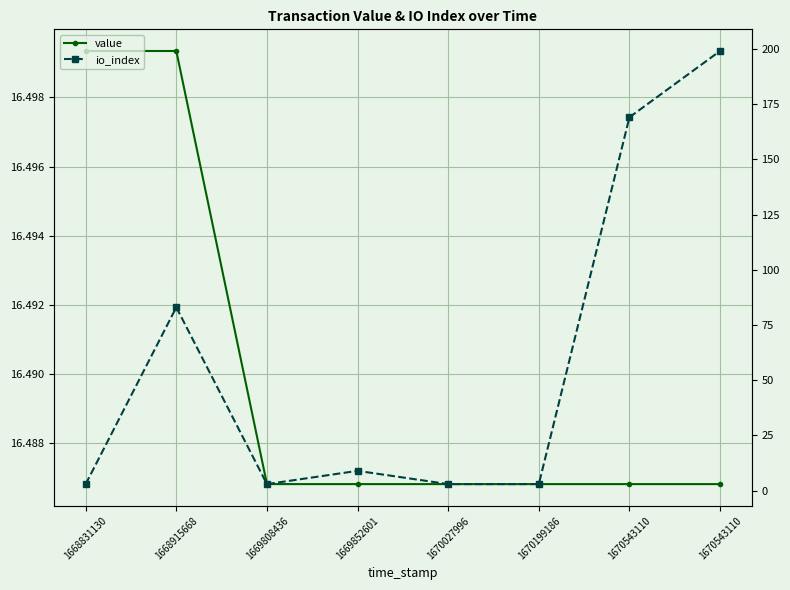

The value of io_index at 1670199186 is 4.1. True or false?

False